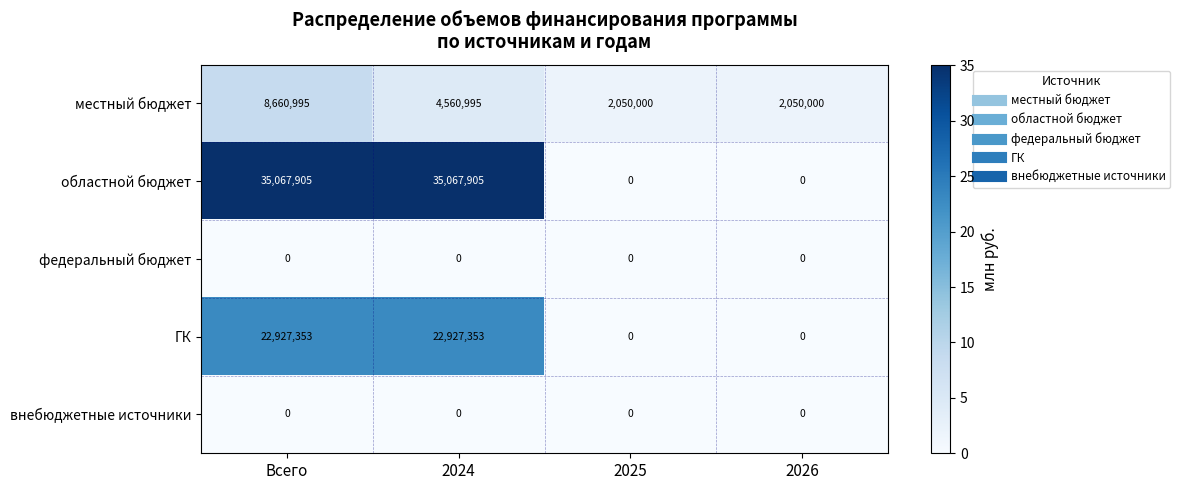

The внебюджетные источники series shows 0 at 2024. True or false?

True